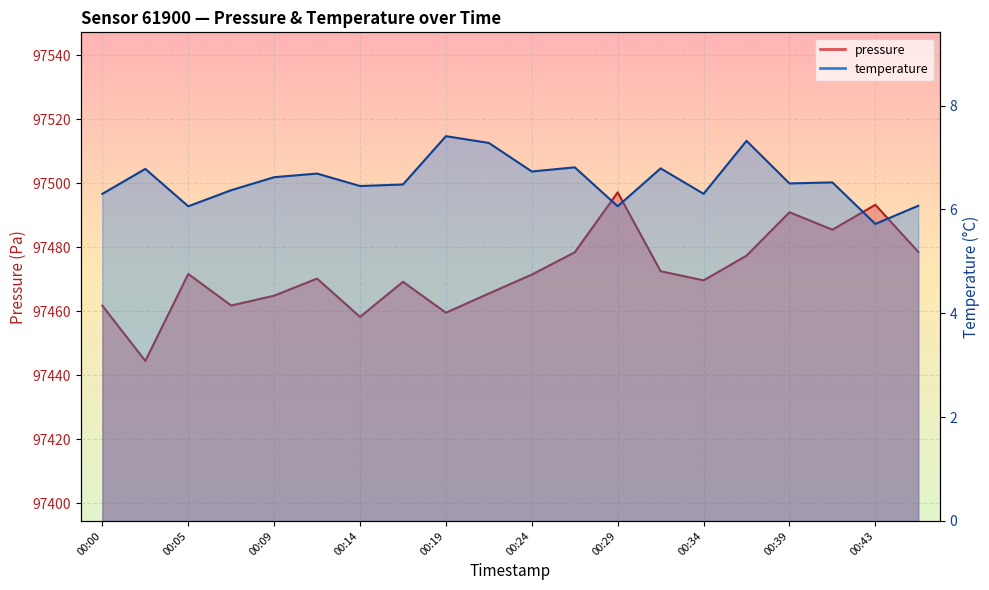

Rank the series at 00:24 from lowest to highest value.

temperature, pressure